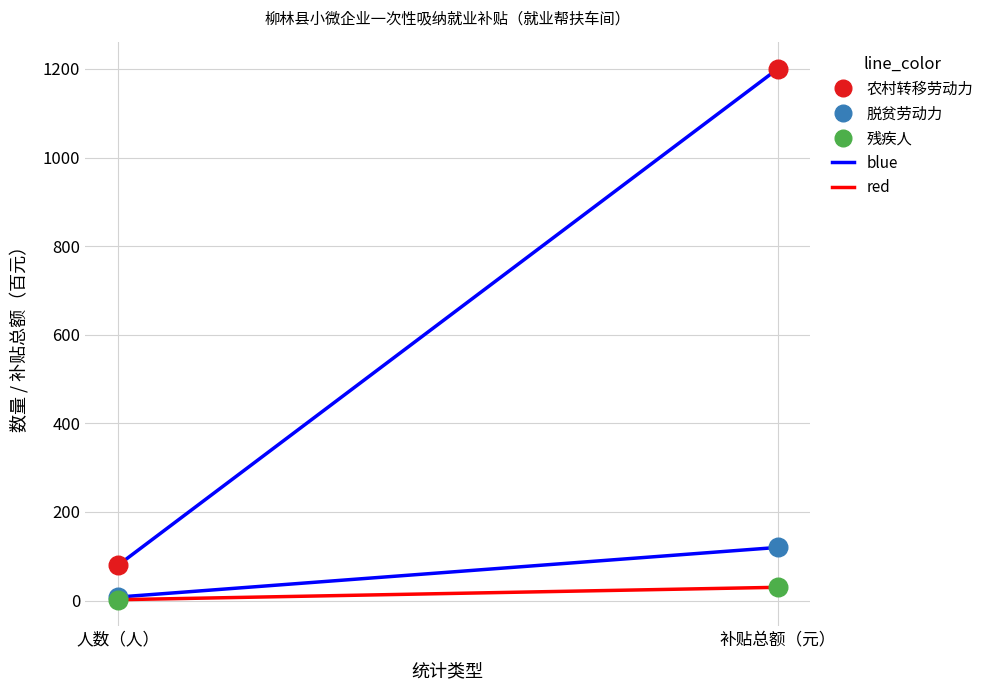

What is the total value across all series at 补贴总额（元）?

1350